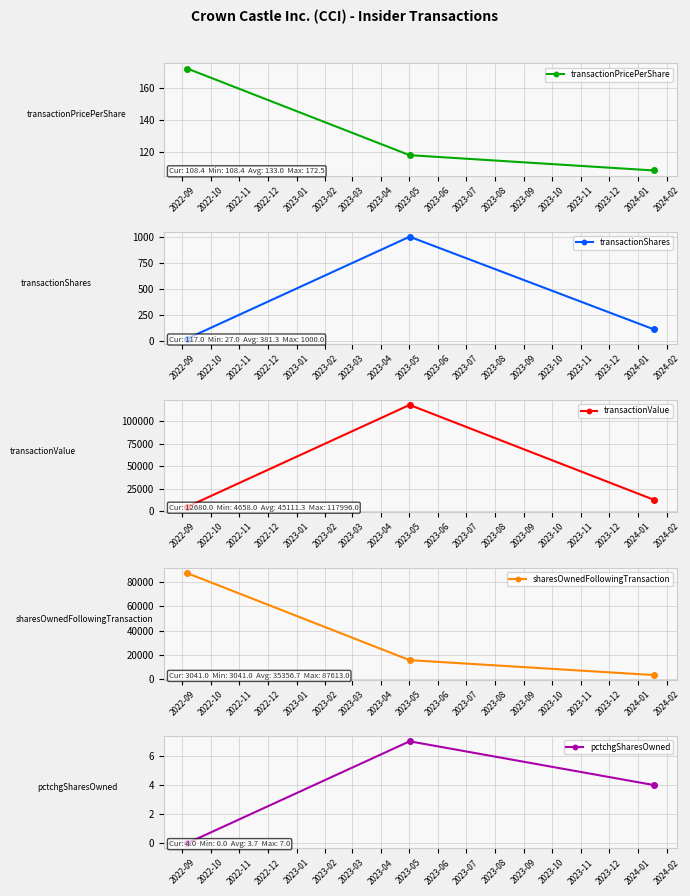

What is the average value of the sharesOwnedFollowingTransaction series?

35357